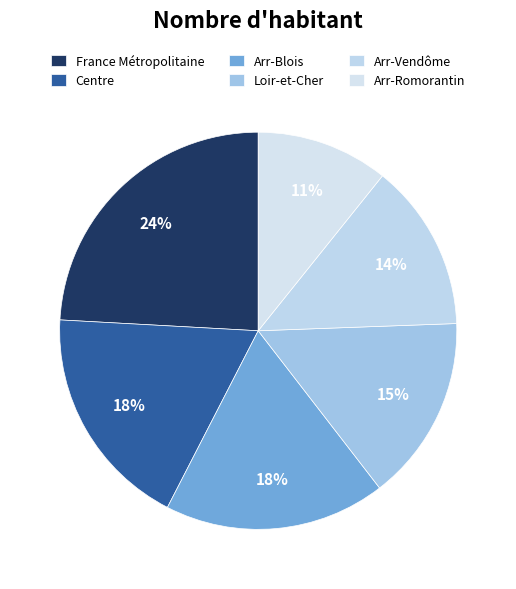

How many slices are in this pie chart?

6